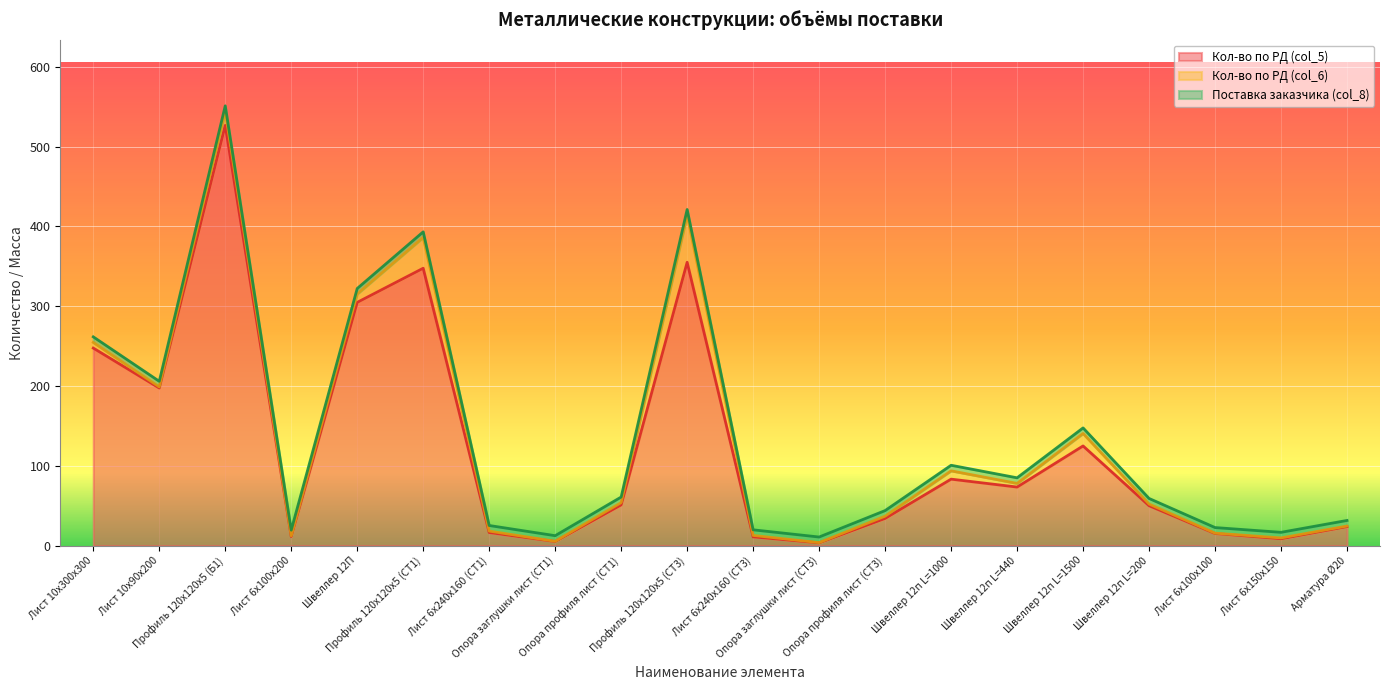

What is the label of the 20th point from the right?

Лист 10х300х300